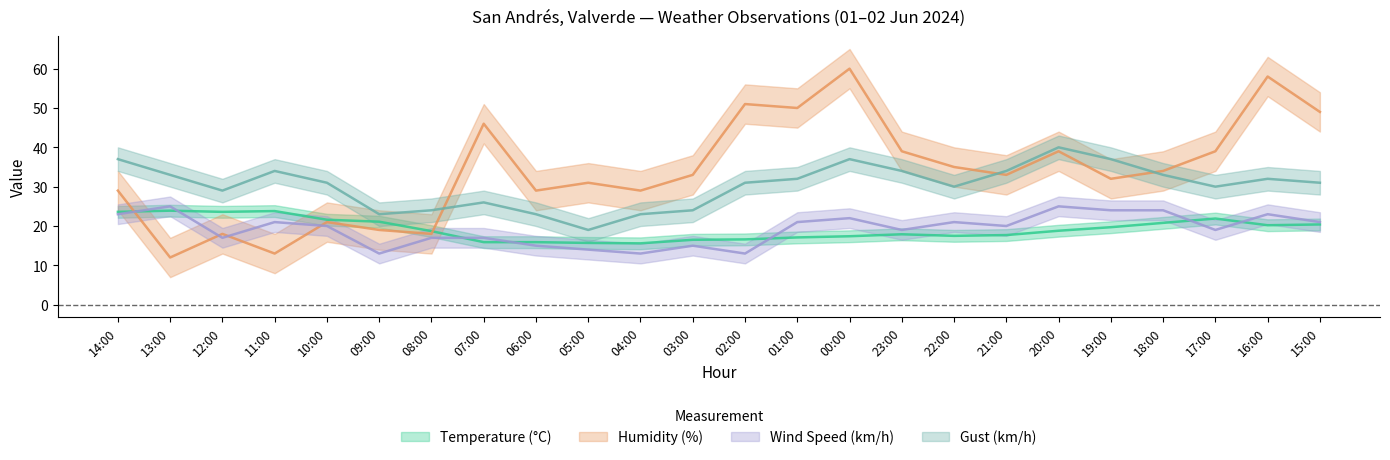

How many interior local peaks does the Humidity (%) series have?

8